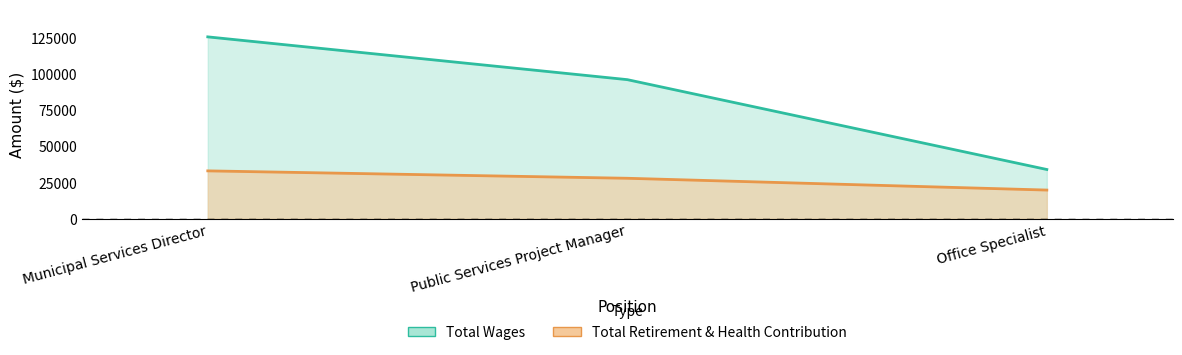

Where is Total Retirement & Health Contribution nearest to the value 26463?

Public Services Project Manager